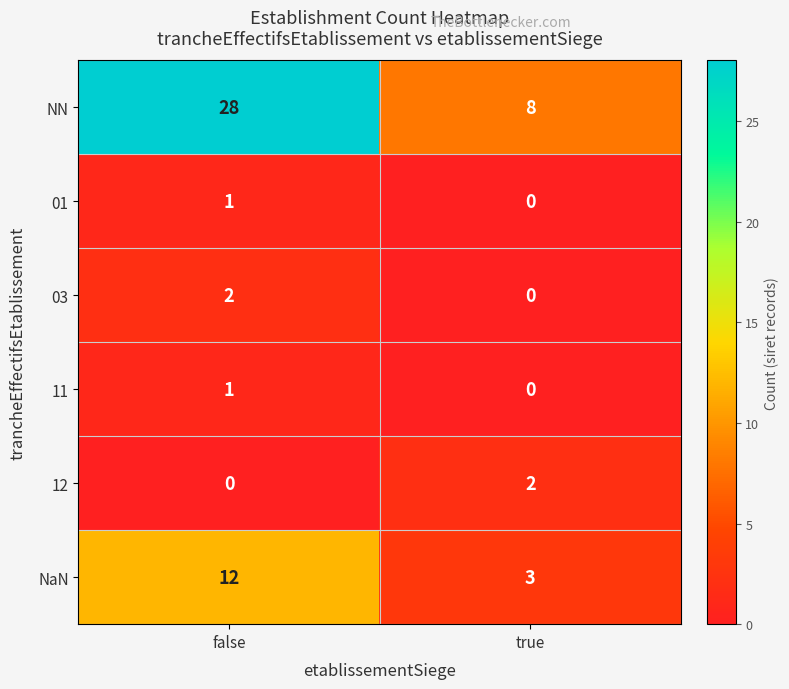

At which category is the sum across all series the highest?

false